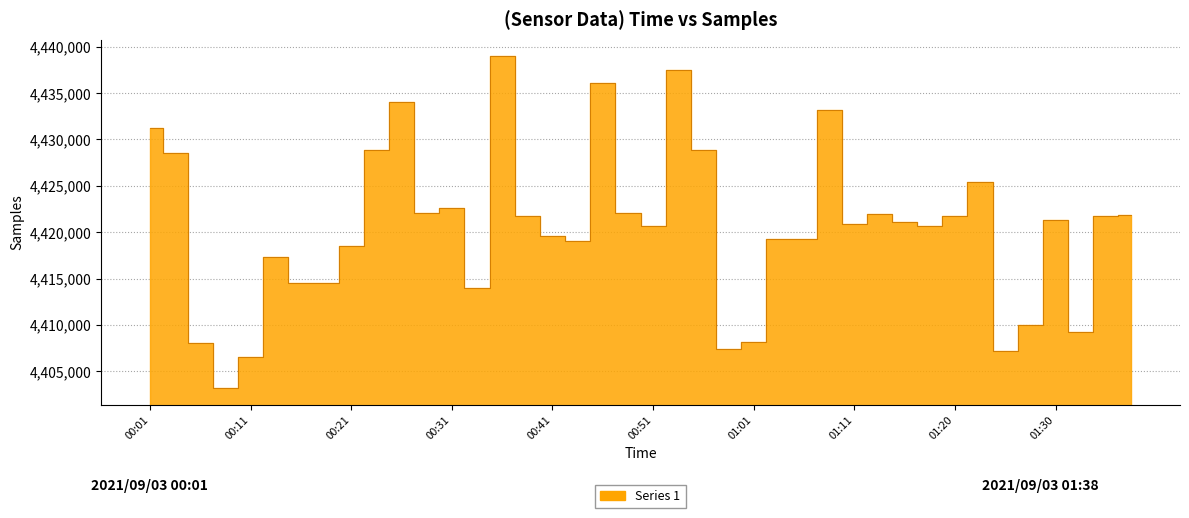

How many data points are above 4421086?

19